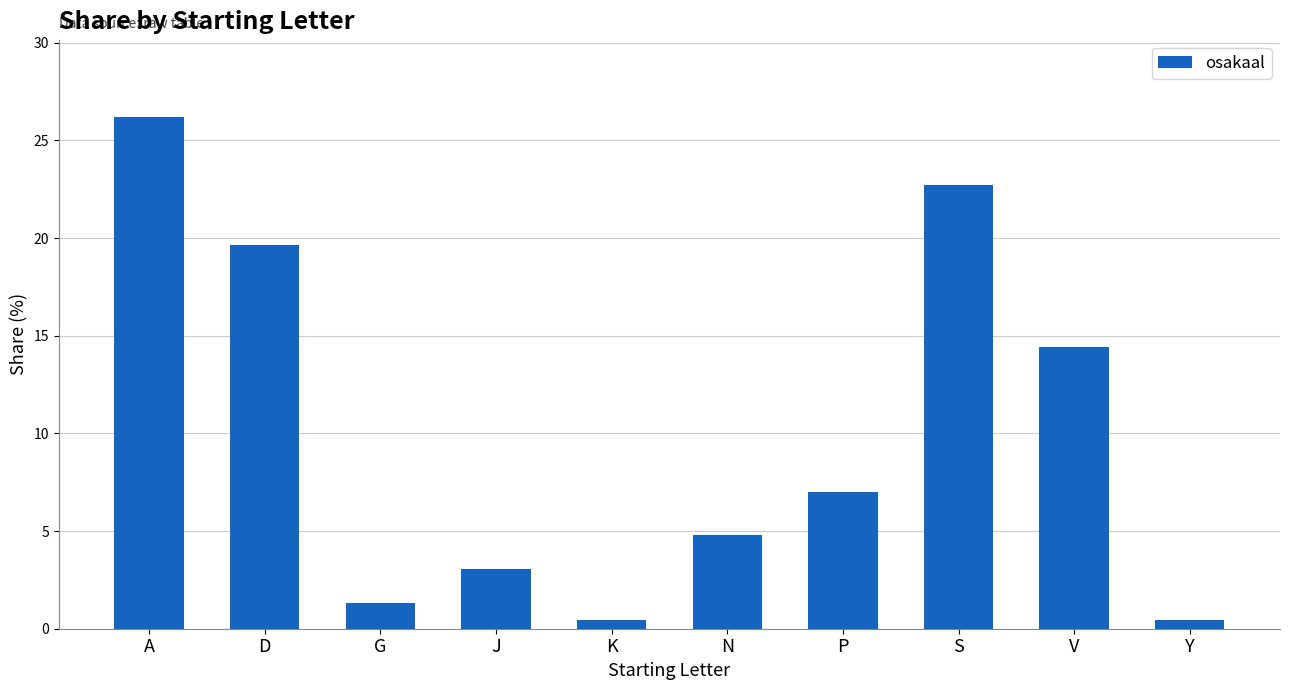

What is the label of the 10th bar from the left?

Y